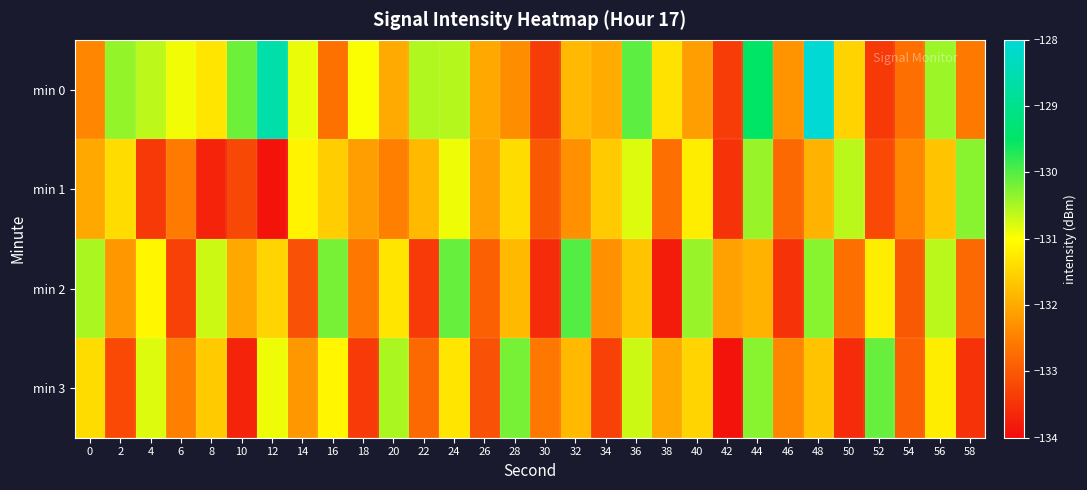

Reading left to right, transcribe all the data shown in this chart.

min 0: 0=-132.4	2=-130.4	4=-130.6	6=-130.9	8=-131.3	10=-130.1	12=-128.6	14=-130.9	16=-132.7	18=-131.0	20=-132.0	22=-130.5	24=-130.6	26=-132.0	28=-132.3	30=-133.4	32=-131.8	34=-132.0	36=-130.1	38=-131.3	40=-132.1	42=-133.4	44=-129.5	46=-132.3	48=-128.1	50=-131.5	52=-133.4	54=-132.7	56=-130.4	58=-132.6
min 1: 0=-132.0	2=-131.4	4=-133.4	6=-132.6	8=-133.7	10=-133.2	12=-133.9	14=-131.1	16=-131.6	18=-132.1	20=-132.5	22=-131.8	24=-130.9	26=-132.1	28=-131.4	30=-133.0	32=-132.3	34=-131.6	36=-130.8	38=-132.7	40=-131.2	42=-133.5	44=-130.4	46=-132.8	48=-131.9	50=-130.6	52=-133.2	54=-132.4	56=-131.7	58=-130.3
min 2: 0=-130.5	2=-132.2	4=-131.1	6=-133.3	8=-130.7	10=-132.0	12=-131.5	14=-133.1	16=-130.2	18=-132.6	20=-131.3	22=-133.4	24=-130.1	26=-132.9	28=-131.8	30=-133.6	32=-130.0	34=-132.3	36=-131.7	38=-133.8	40=-130.4	42=-132.1	44=-131.9	46=-133.5	48=-130.3	50=-132.7	52=-131.2	54=-133.0	56=-130.6	58=-132.8
min 3: 0=-131.4	2=-133.2	4=-130.8	6=-132.5	8=-131.6	10=-133.7	12=-130.9	14=-132.2	16=-131.1	18=-133.4	20=-130.5	22=-132.8	24=-131.3	26=-133.1	28=-130.2	30=-132.6	32=-131.8	34=-133.3	36=-130.7	38=-132.0	40=-131.5	42=-133.9	44=-130.3	46=-132.4	48=-131.7	50=-133.6	52=-130.1	54=-132.9	56=-131.2	58=-133.5